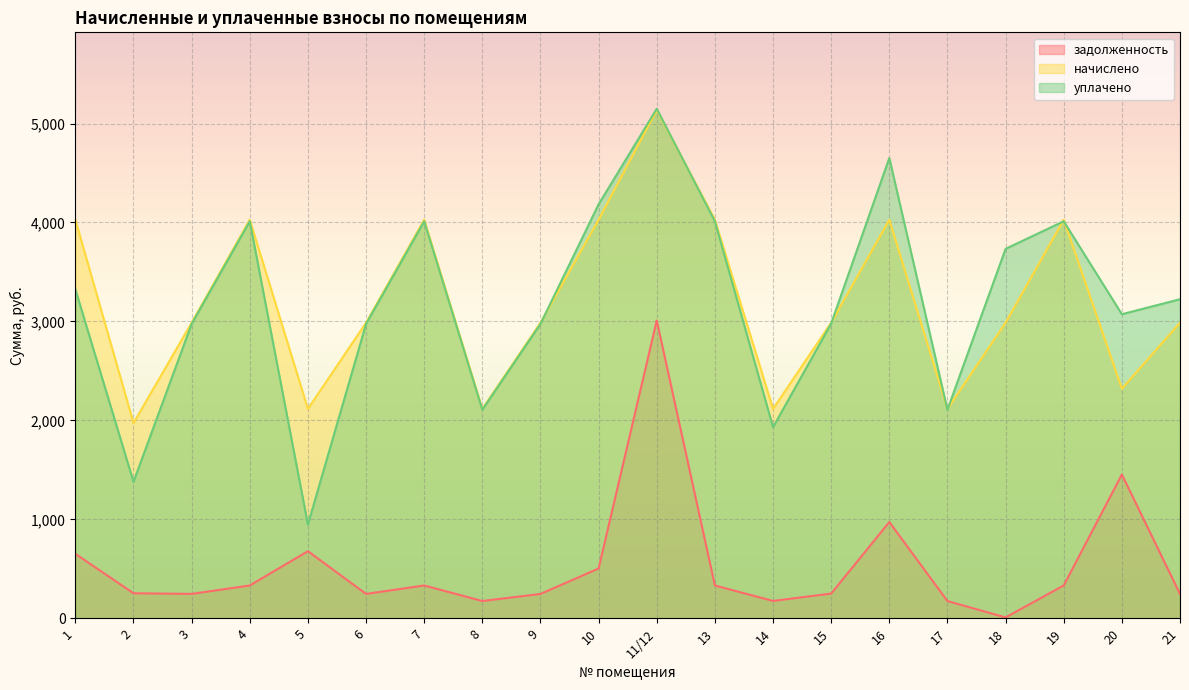

At 4, list the series in order from largest to smallest.

начислено, уплачено, задолженность